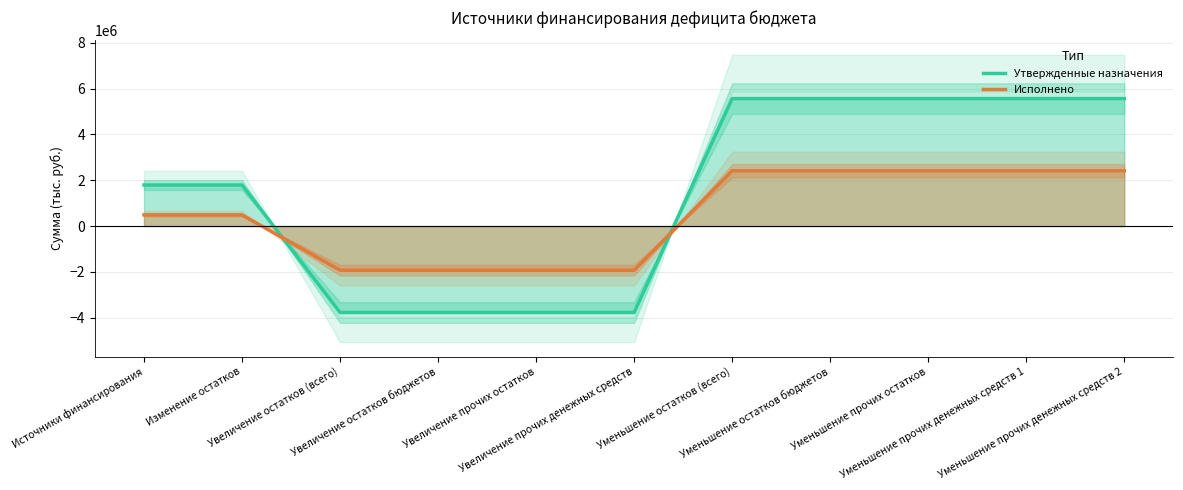

Is it true that Исполнено equals 699247.6 at Источники финансирования?

False